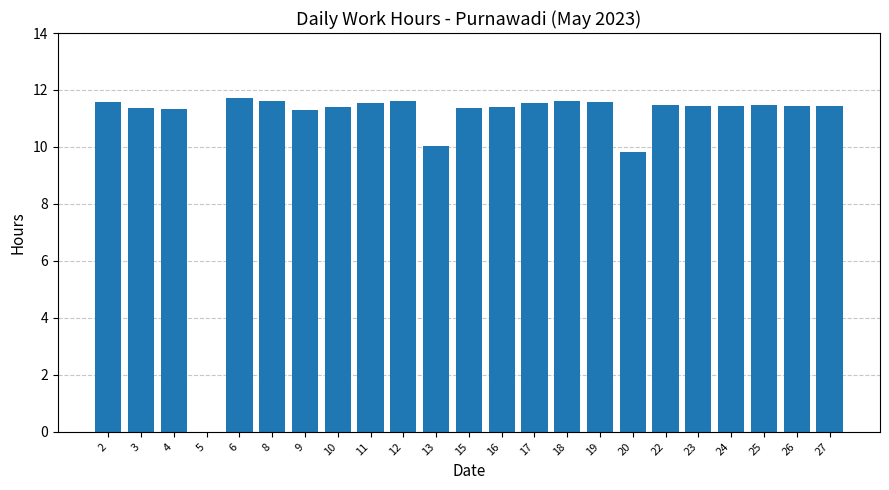

Between 9 and 18, which is larger?

18